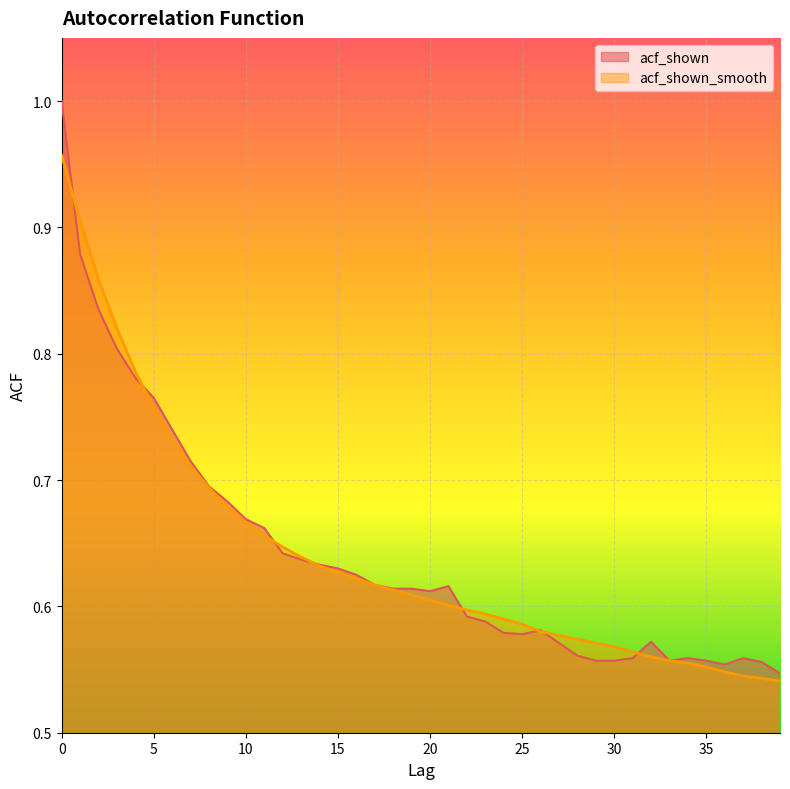

Where do acf_shown and acf_shown_smooth first cross each other?

0 and 1